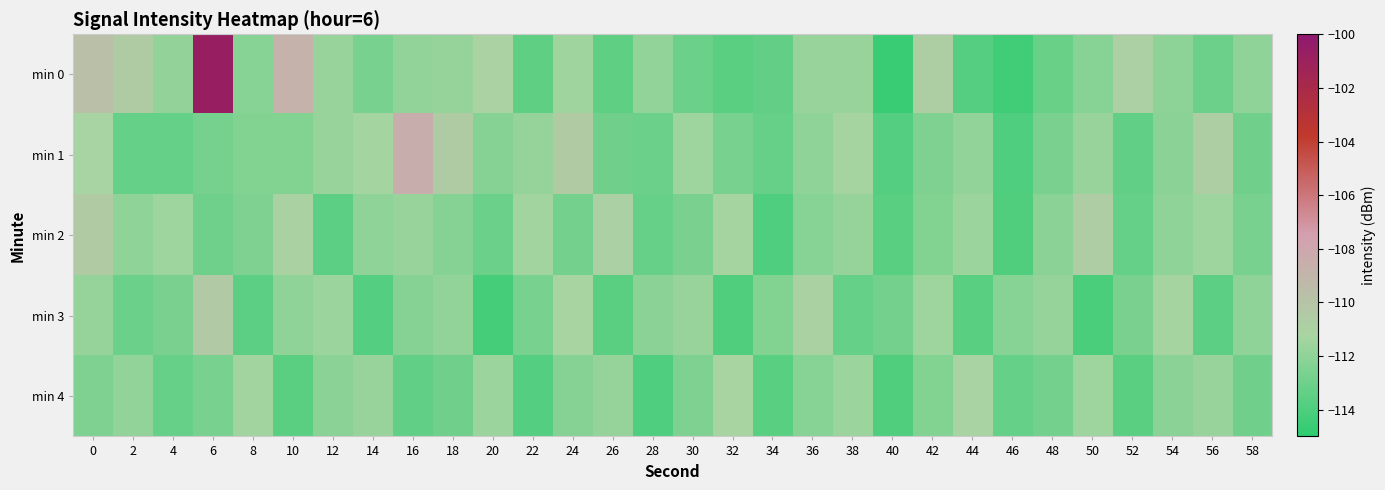

What is the total value across all series at 58?

-562.5